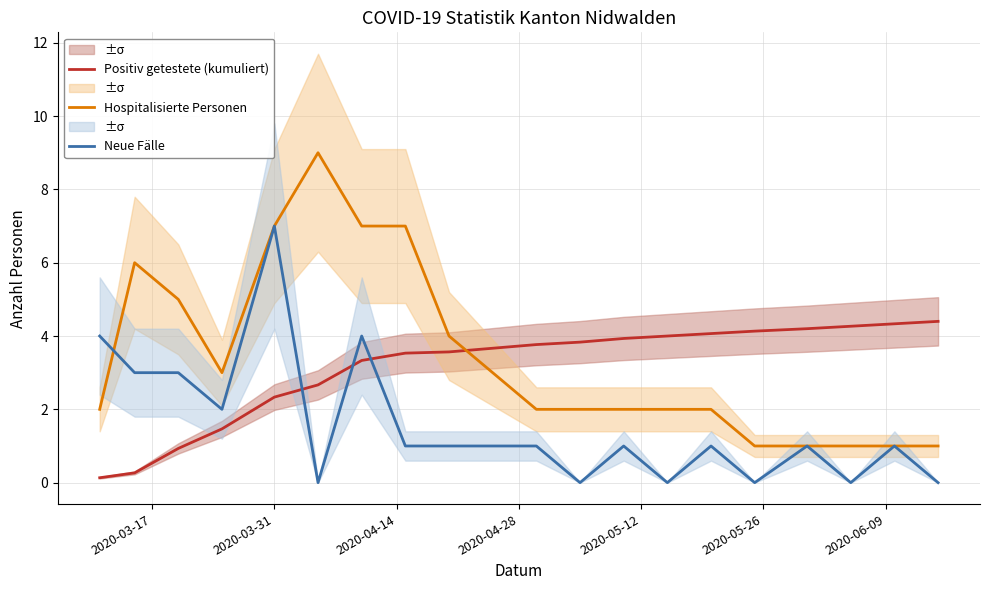

After their last crossing, which series has the higher values: Neue Fälle or Positiv getestete (kumuliert)?

Positiv getestete (kumuliert)